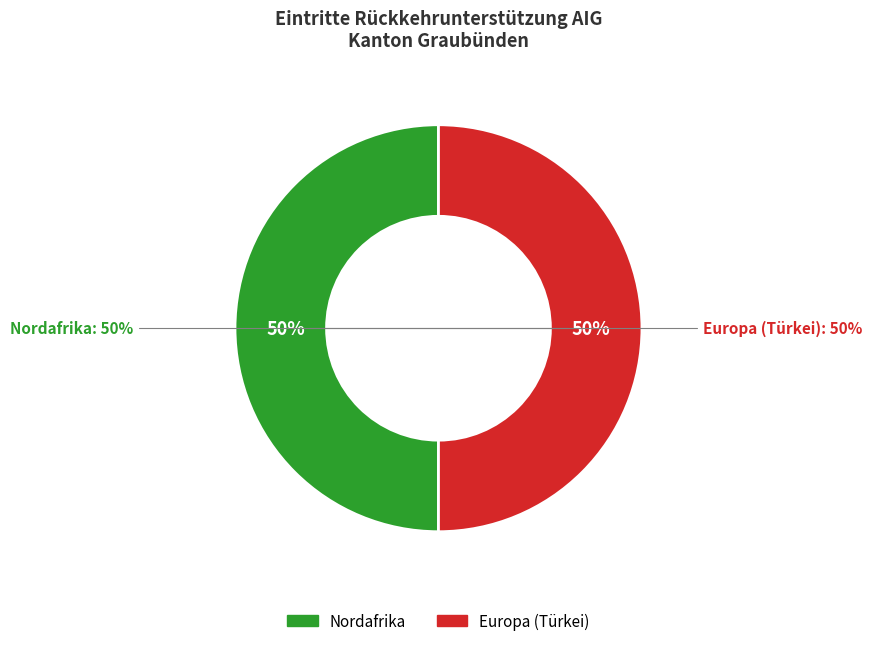

Do Ozeanien and Europa (Türkei) together represent more than half of the pie?

No